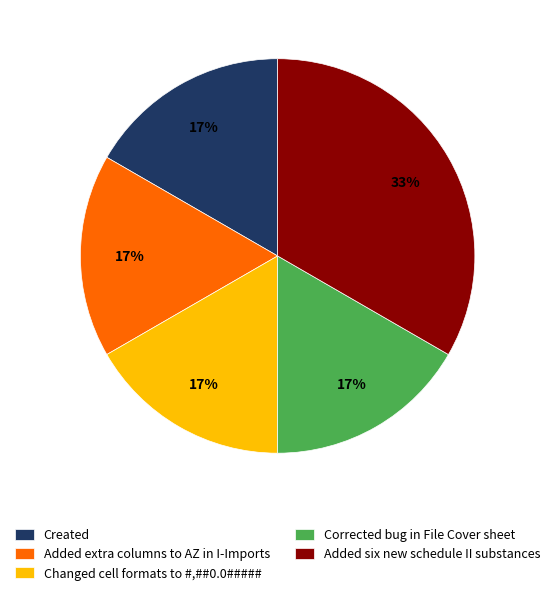

Which slice is the largest?

Added six new schedule II substances